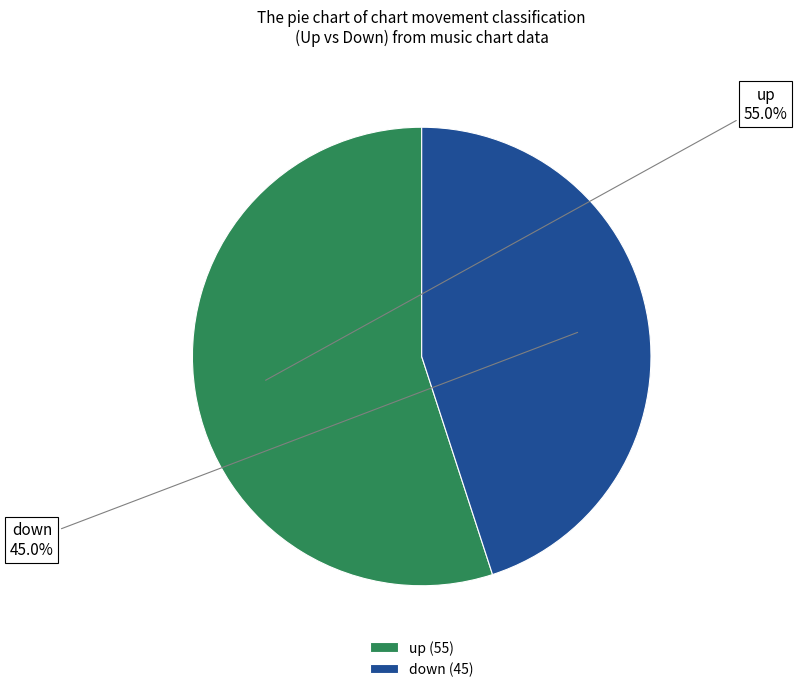

Is up the majority of the pie?

Yes